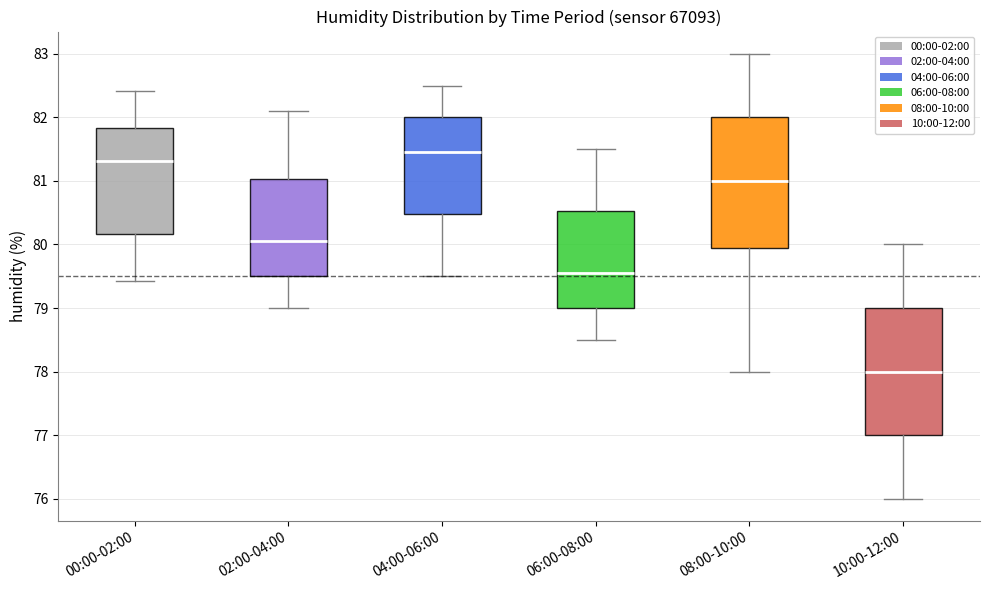

Which box has the highest median line?

04:00-06:00